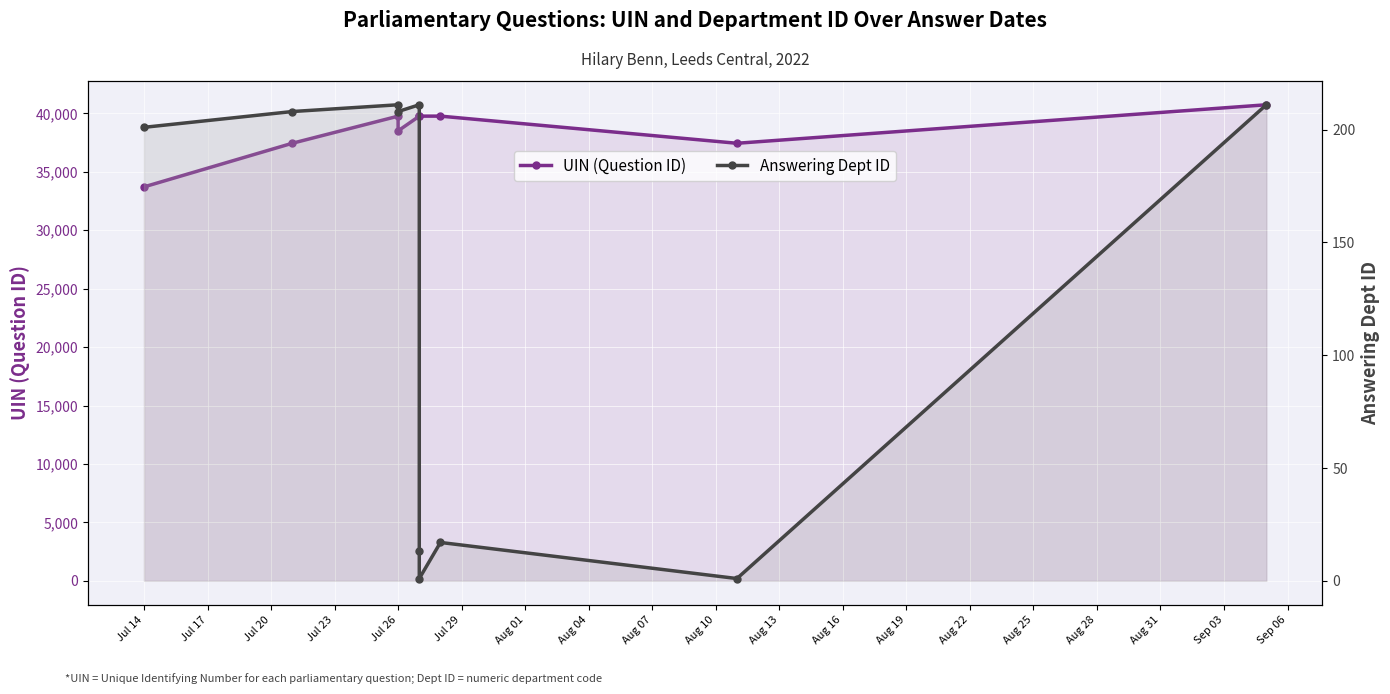

Rank the series at Jul 29 from lowest to highest value.

Answering Dept ID, UIN (Question ID)